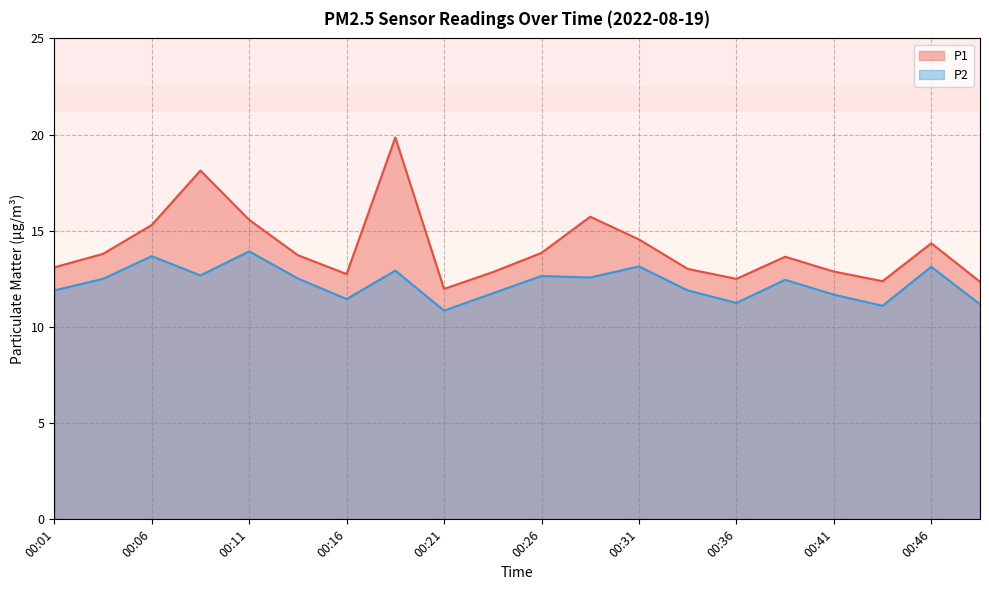

How many interior local valleys does the P2 series have?

6